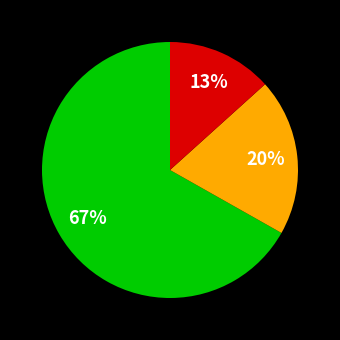

Is there any slice that represents more than half of the pie?

Yes